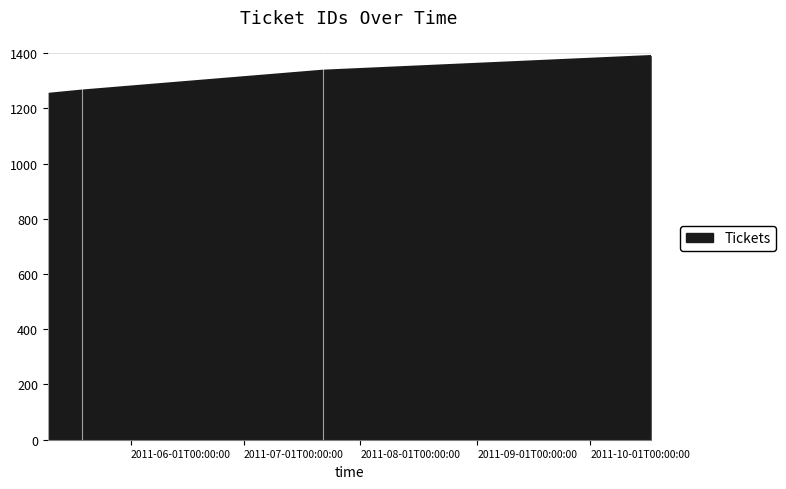

What is the maximum value shown in the chart?

1389